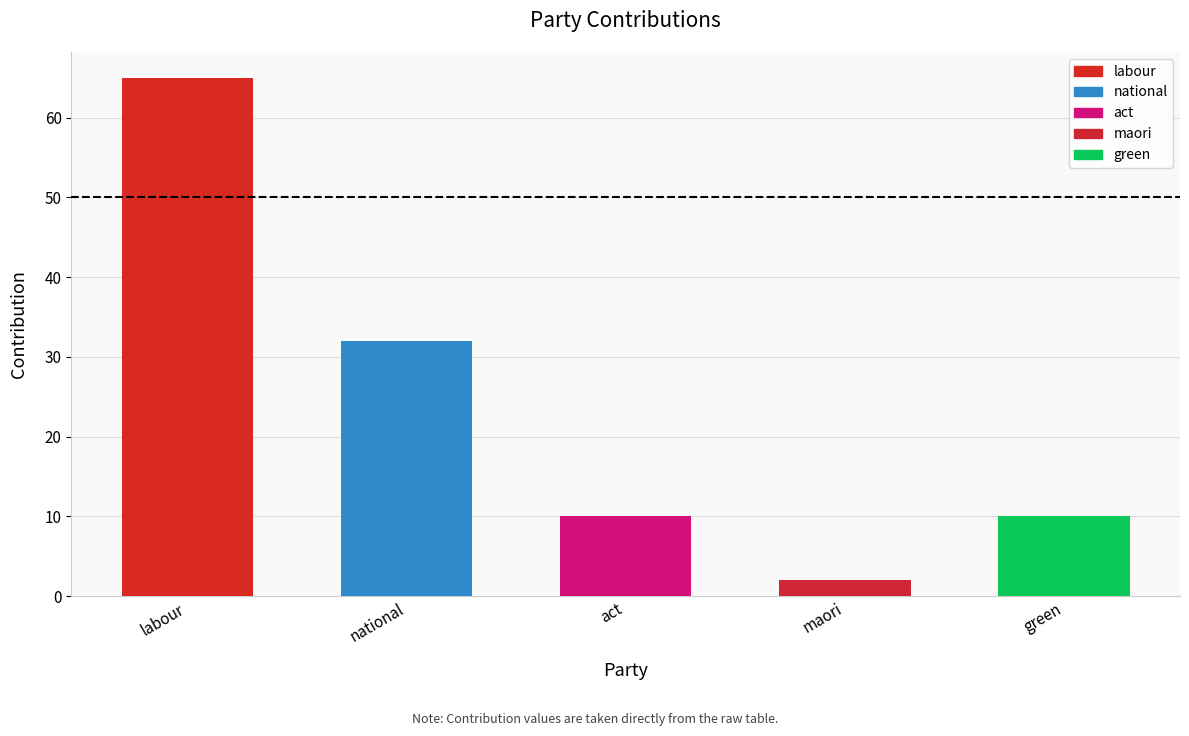

Reading left to right, list all the values displayed in this chart.

65	32	10	2	10